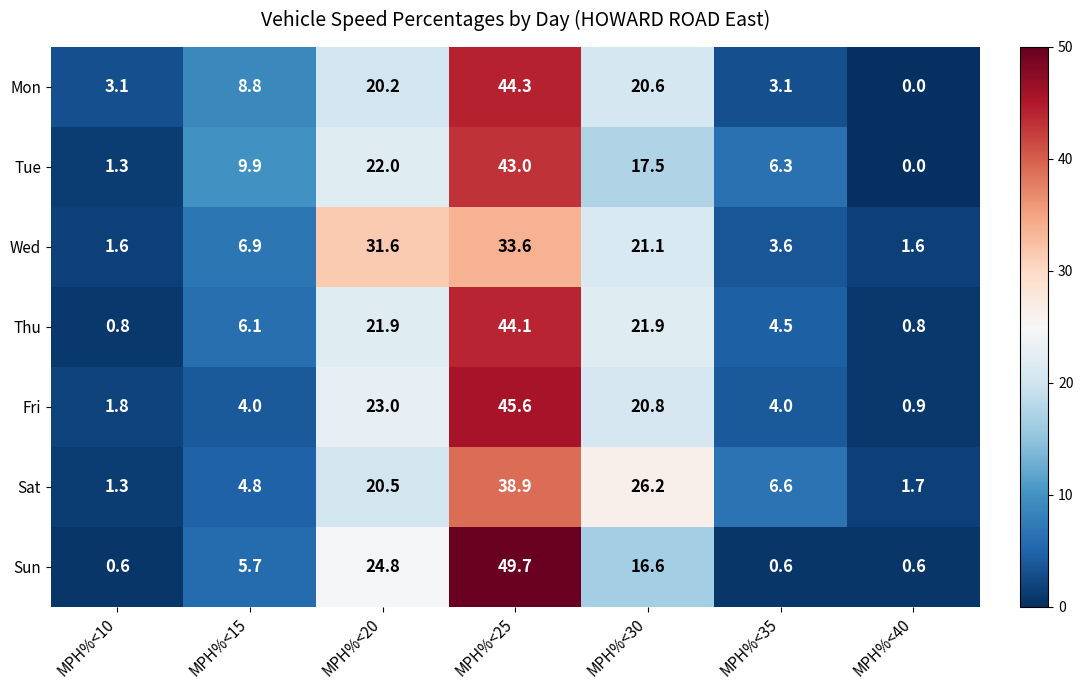

What is the total value across all series at MPH%<30?

144.7